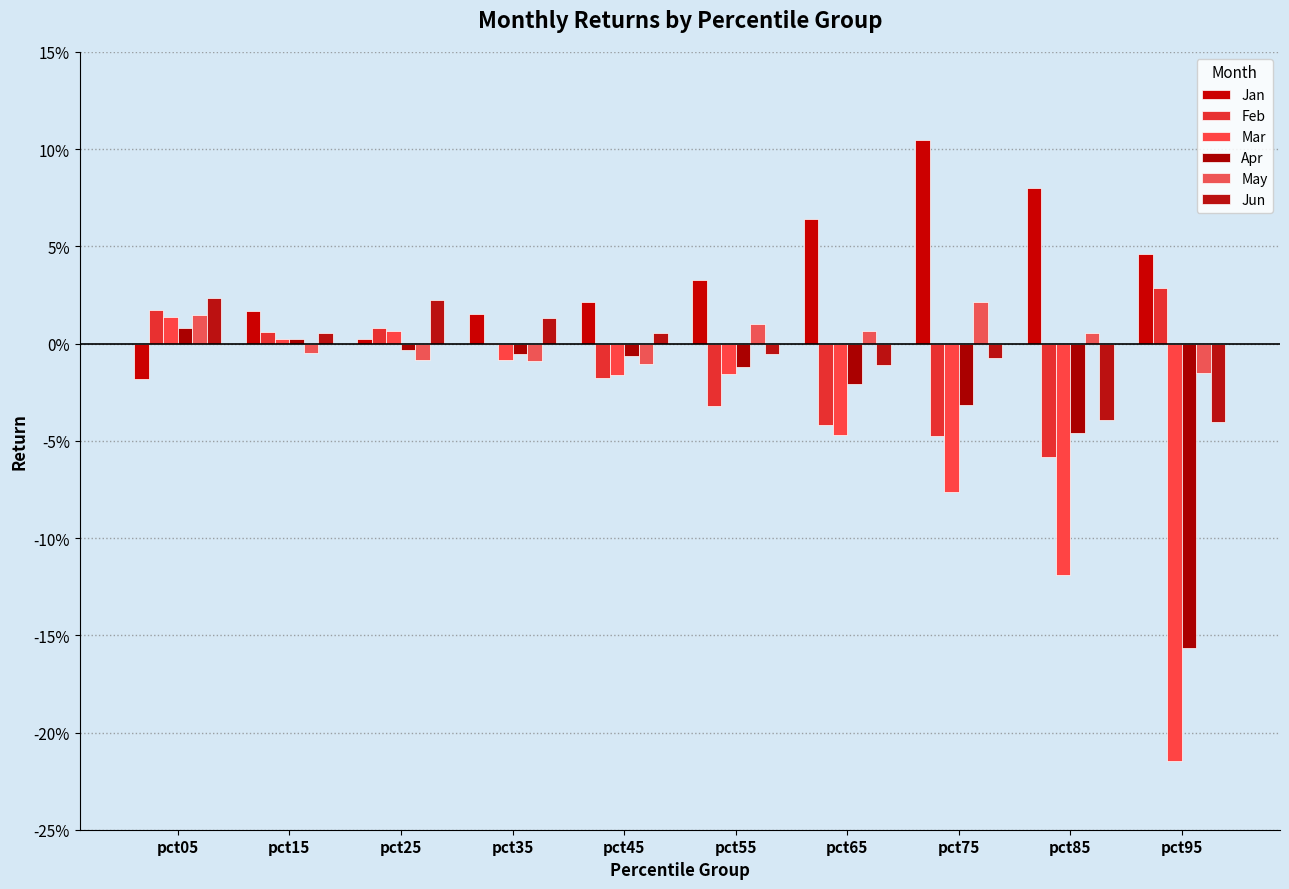

The value of Jan at pct75 is 0.1. True or false?

True